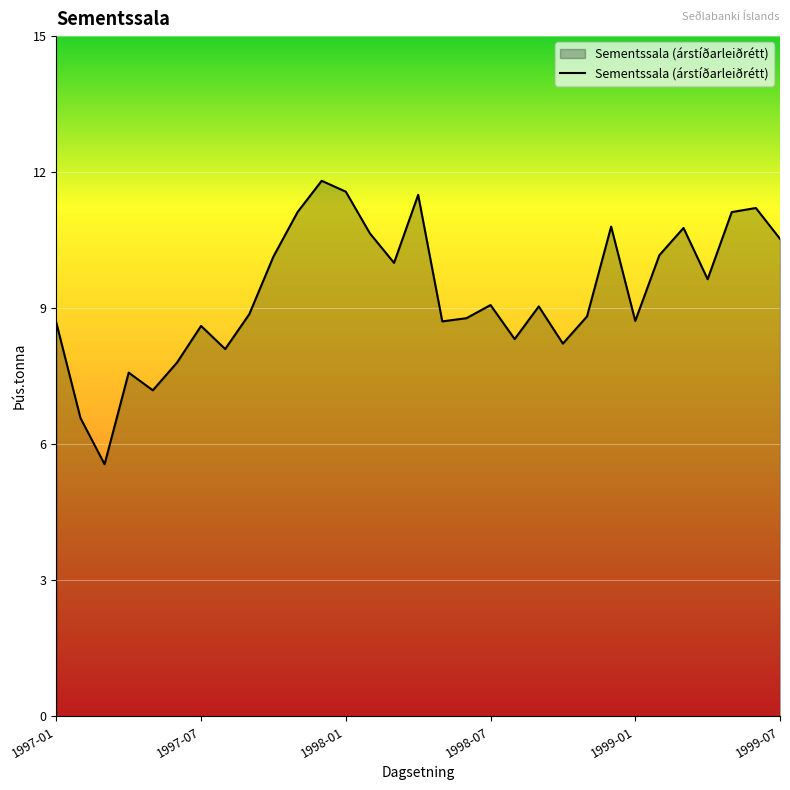

What is the maximum value shown in the chart?

11.8